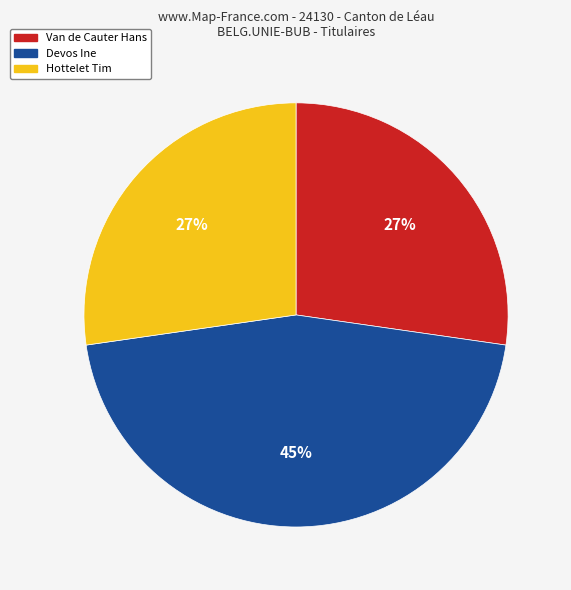

Is there a majority slice in this chart?

No